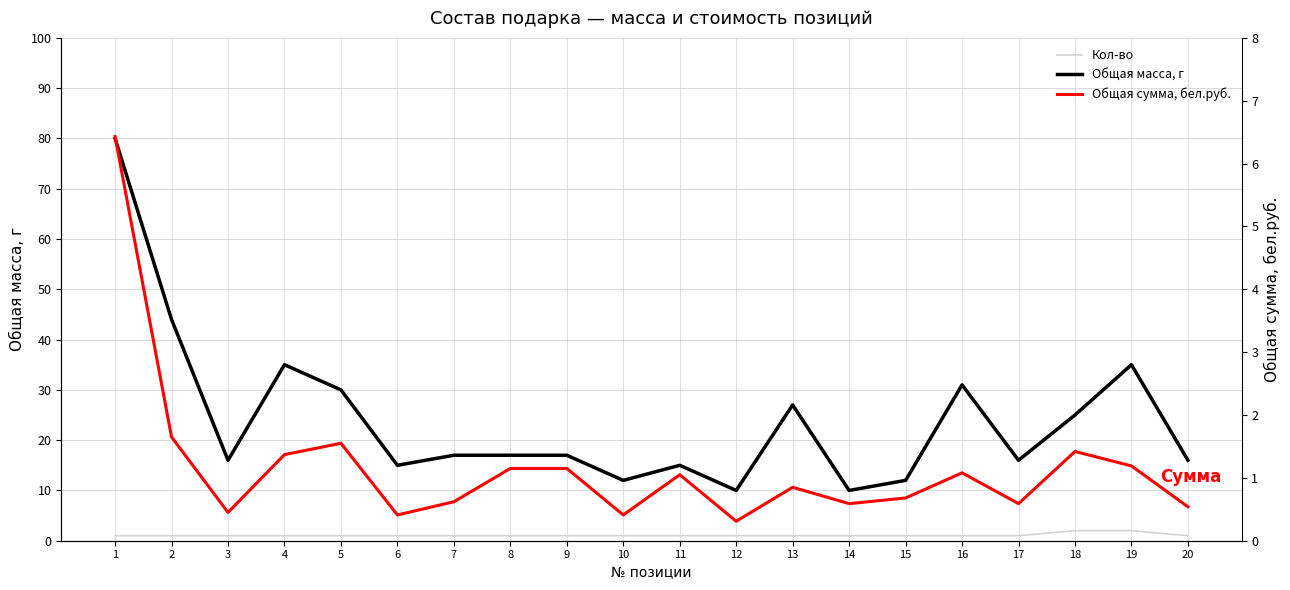

Reading left to right, what are all the values shown in this chart?

Кол-во: 1.0	1.0	1.0	1.0	1.0	1.0	1.0	1.0	1.0	1.0	1.0	1.0	1.0	1.0	1.0	1.0	1.0	2.0	2.0	1.0
Общая масса, г: 80.0	44.0	16.0	35.0	30.0	15.0	17.0	17.0	17.0	12.0	15.0	10.0	27.0	10.0	12.0	31.0	16.0	25.0	35.0	16.0
Общая сумма, бел.руб.: 6.4	1.6	0.5	1.4	1.6	0.4	0.6	1.1	1.1	0.4	1.1	0.3	0.8	0.6	0.7	1.1	0.6	1.4	1.2	0.5